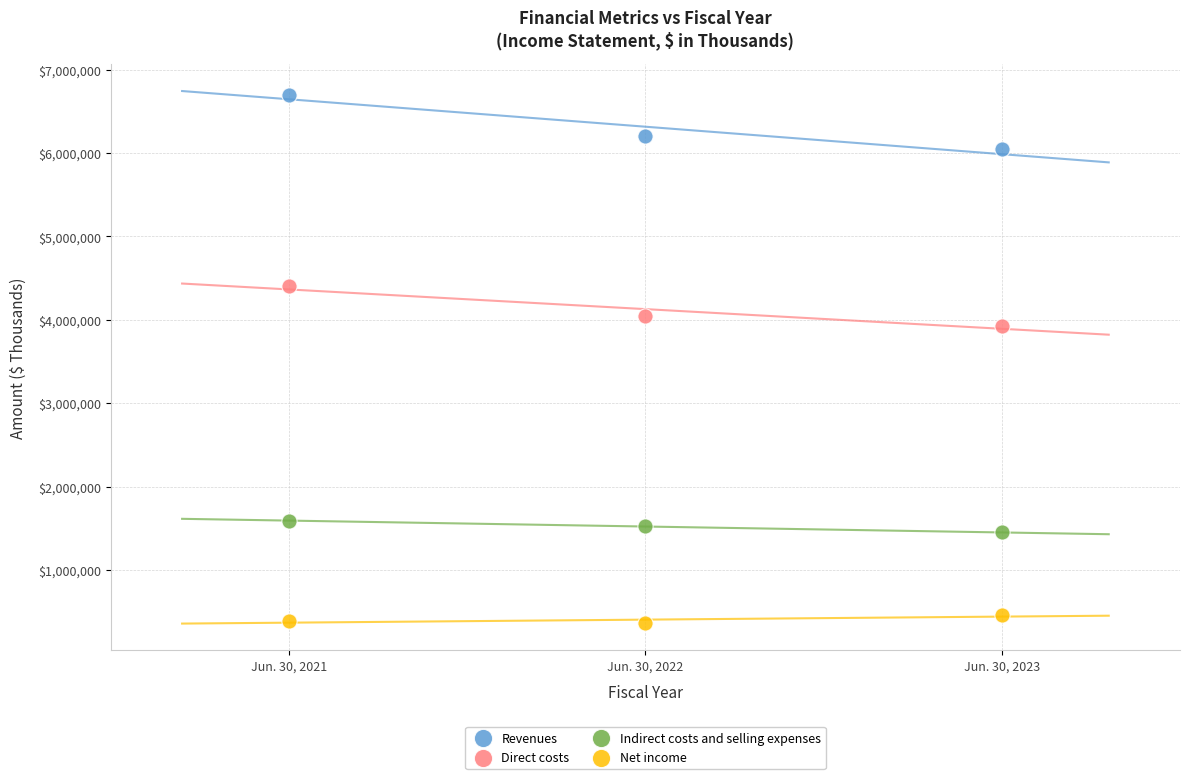

In the Direct costs series, what Y value is closest to 4166717?

4051188